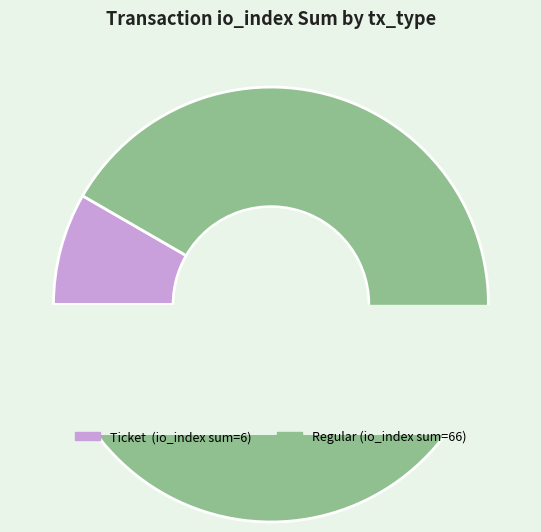

What is the majority slice?

Regular